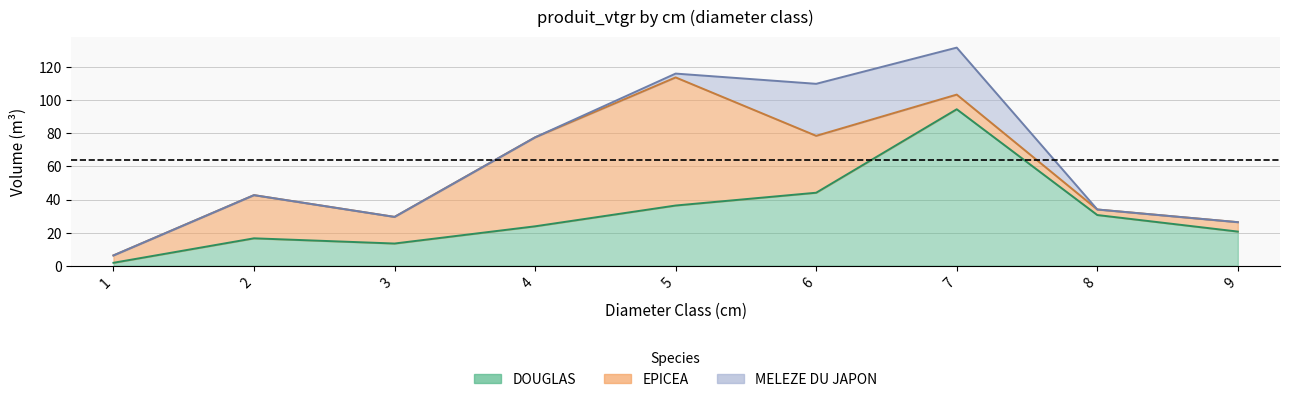

What is the sum of all EPICEA values?

230.1